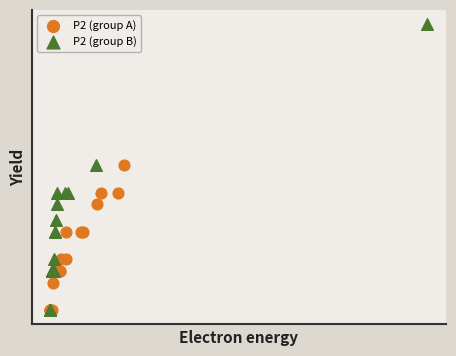

Which series has the widest spread of Y values?

P2 (group B)